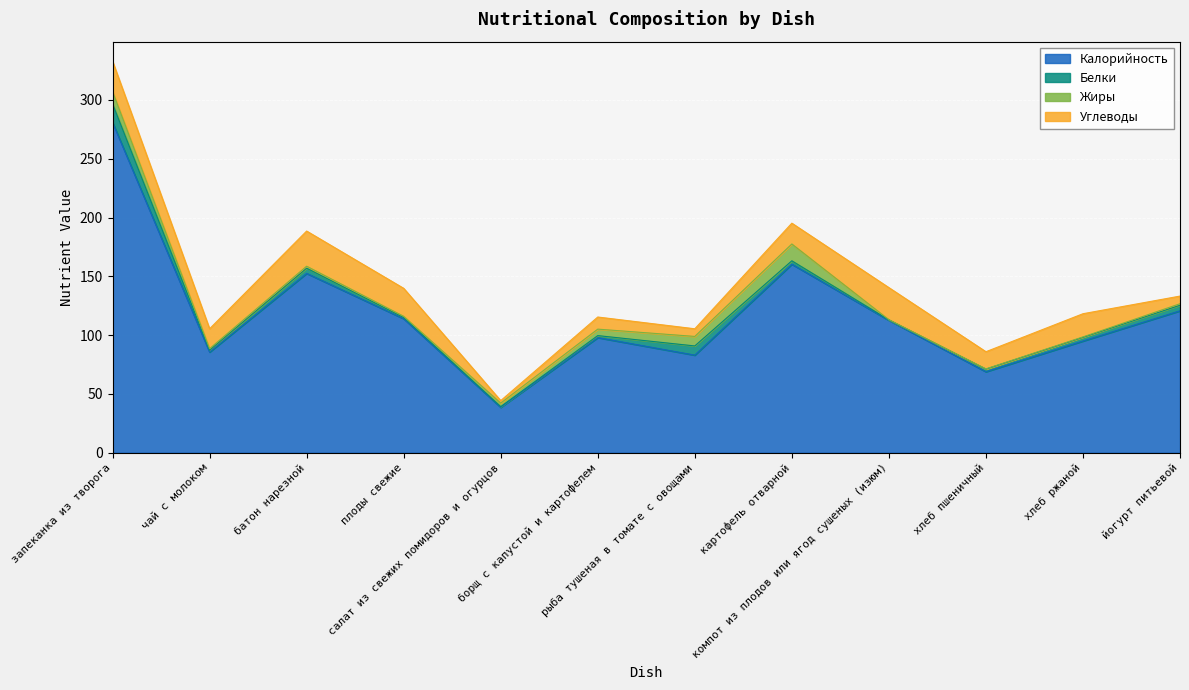

What is the lowest value of the Жиры series?

0.1